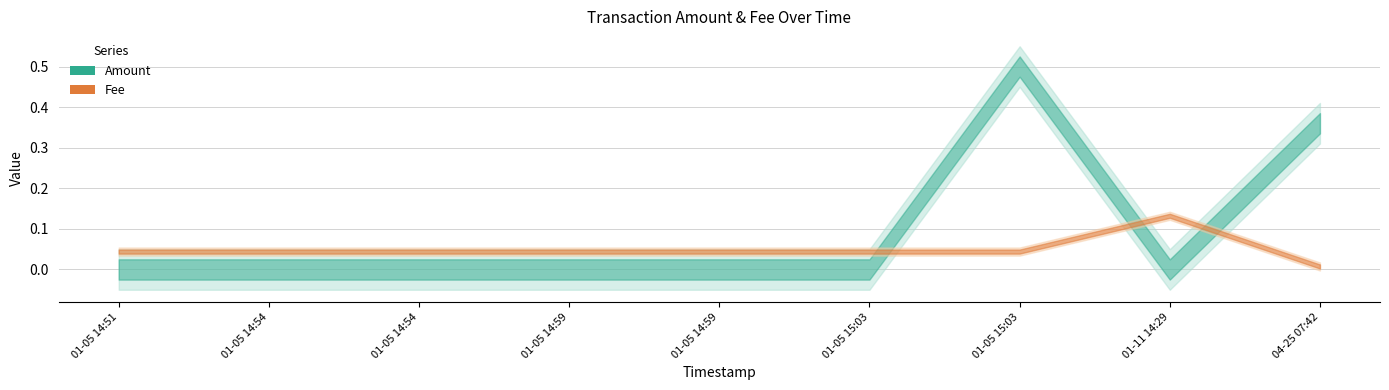

At which category is the sum across all series the highest?

2020-01-05 15:03:18